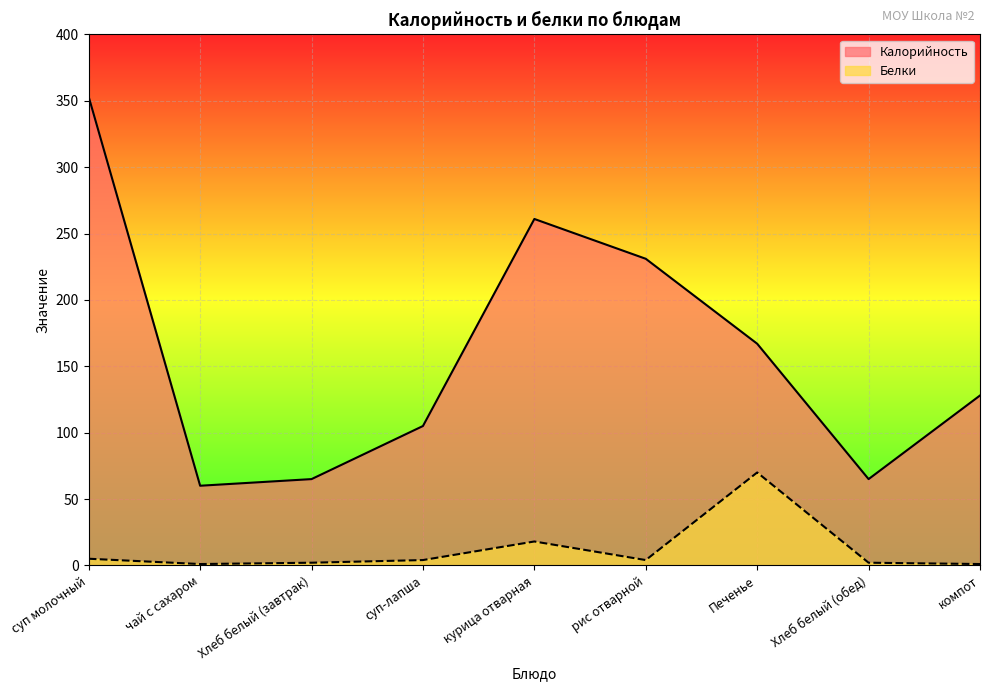

How many interior local valleys does the Белки series have?

2